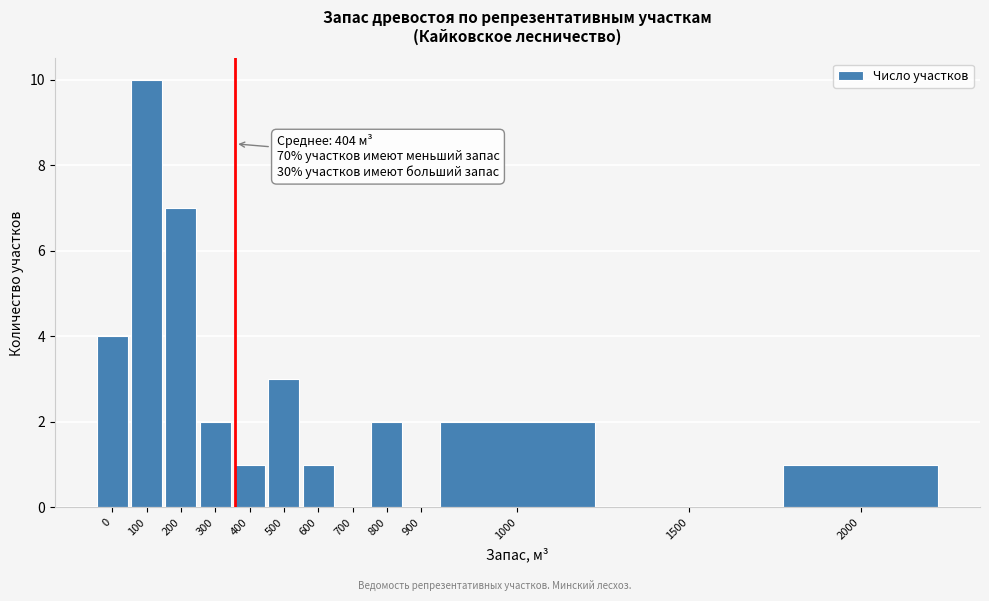

Reading right to left, what are all the values shown in this chart?

2000=1	1500=0	1000=2	900=0	800=2	700=0	600=1	500=3	400=1	300=2	200=7	100=10	0=4